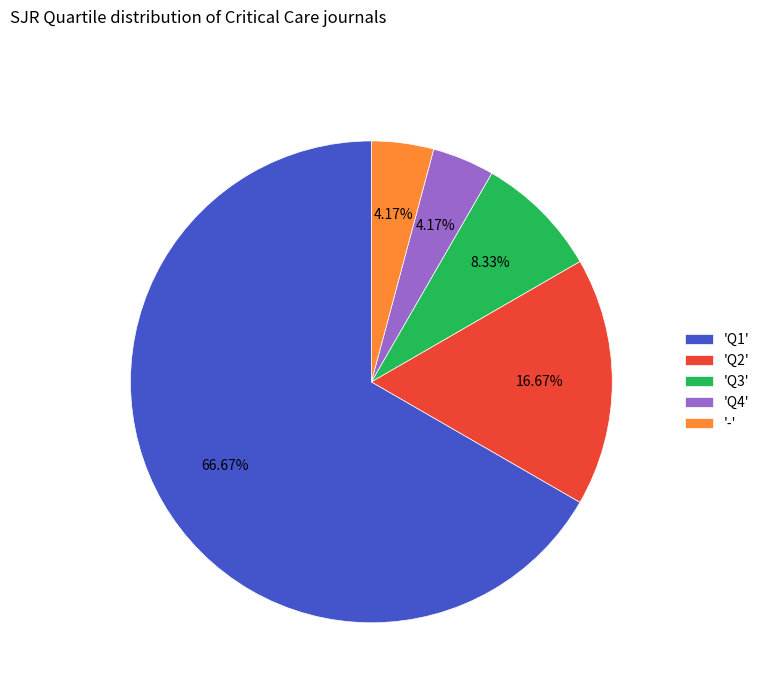

Is the sum of 'Q2' and 'Q1' greater than half?

Yes